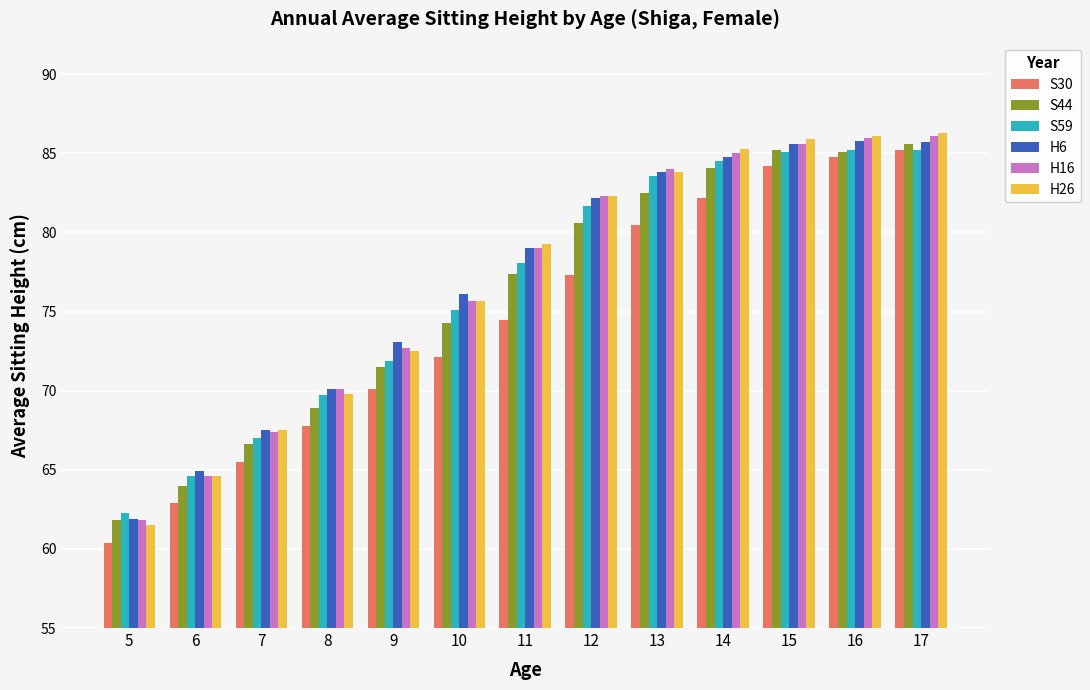

The H6 series shows 93.7 at 5. True or false?

False